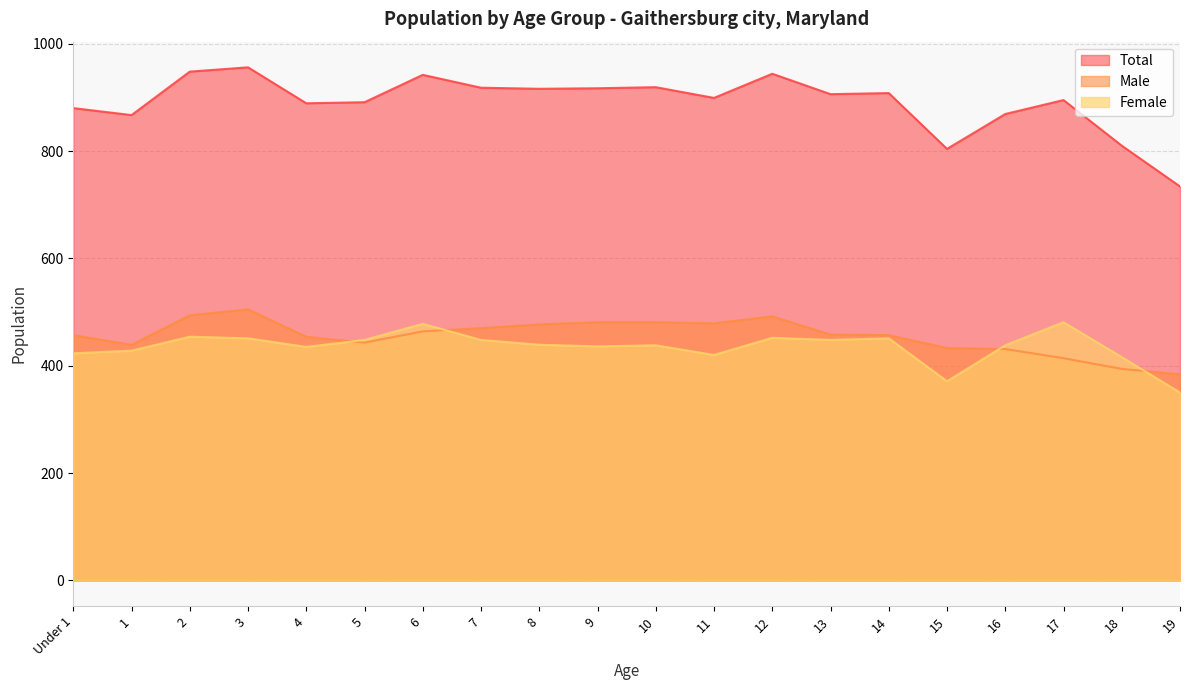

Rank the series by their maximum value, from lowest to highest.

Female, Male, Total